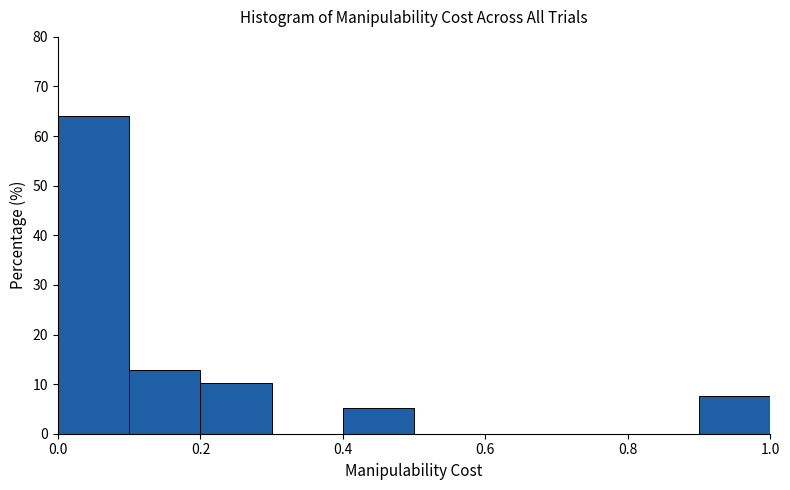

Reading left to right, list every bar in this chart as the range it spans on the x-axis followed by its height. The values are not printed on the chart, so give them approximately, as read against the axis.

0.0 to 0.1: 64
0.1 to 0.2: 13
0.2 to 0.3: 10
0.3 to 0.4: 0
0.4 to 0.5: 5
0.5 to 0.6: 0
0.6 to 0.7: 0
0.7 to 0.8: 0
0.8 to 0.9: 0
0.9 to 1.0: 8